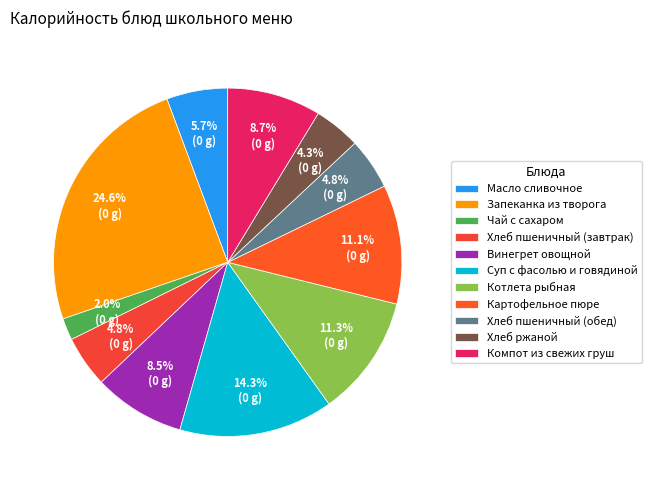

Is there any slice that represents more than half of the pie?

No